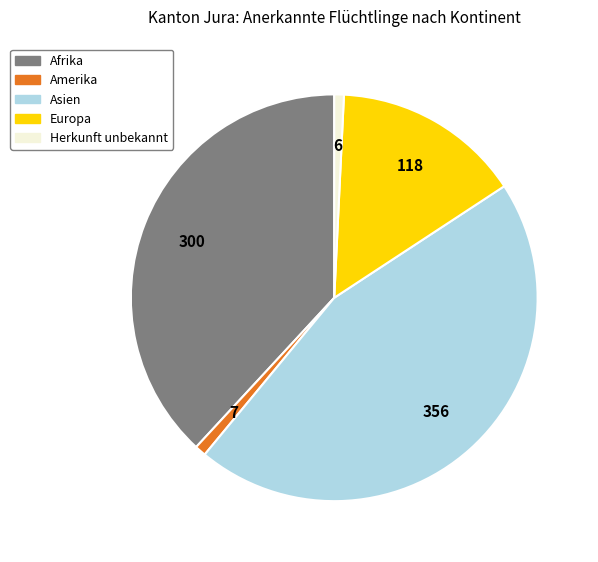

True or false: Herkunft unbekannt accounts for 9% of the total.

False